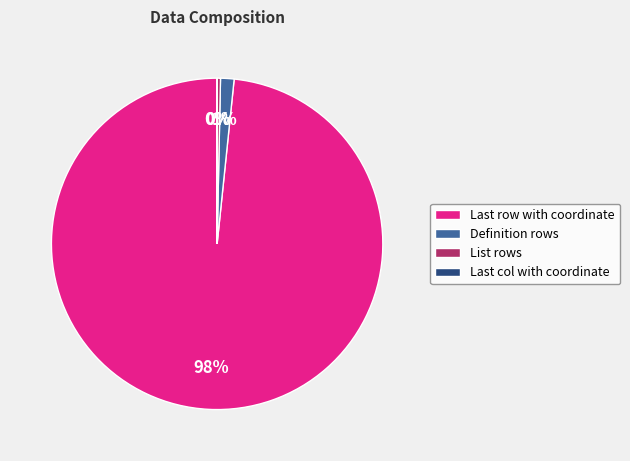

What is the majority slice?

Last row with coordinate